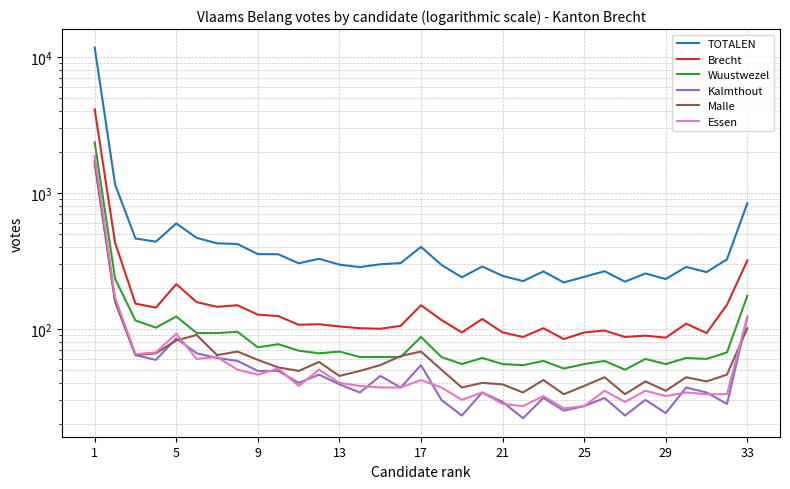

Between 20 and 30, which series saw the biggest shift?

TOTALEN